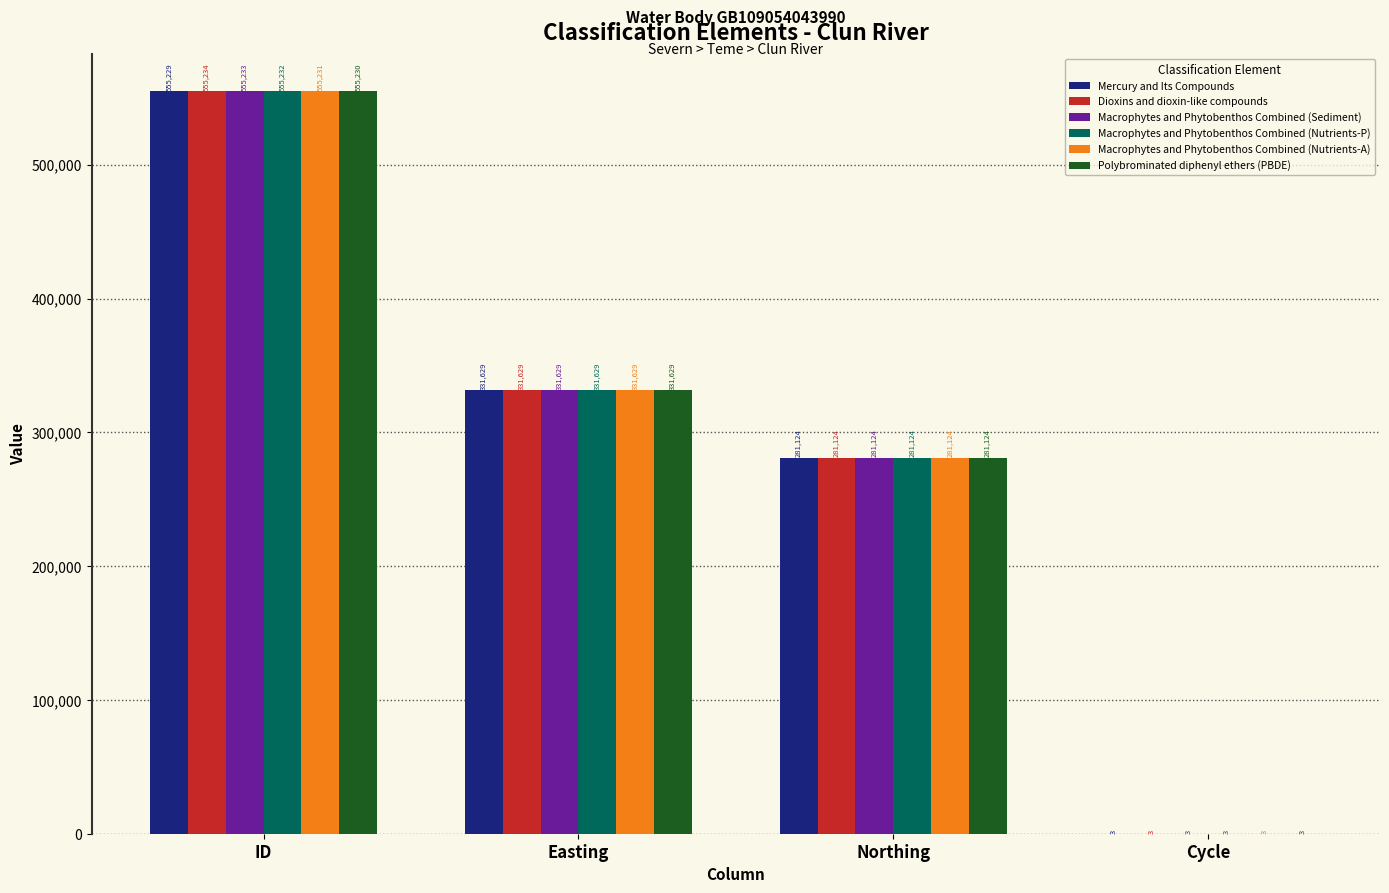

What is the sum of all Macrophytes and Phytobenthos Combined (Nutrients-P) values?

1167988